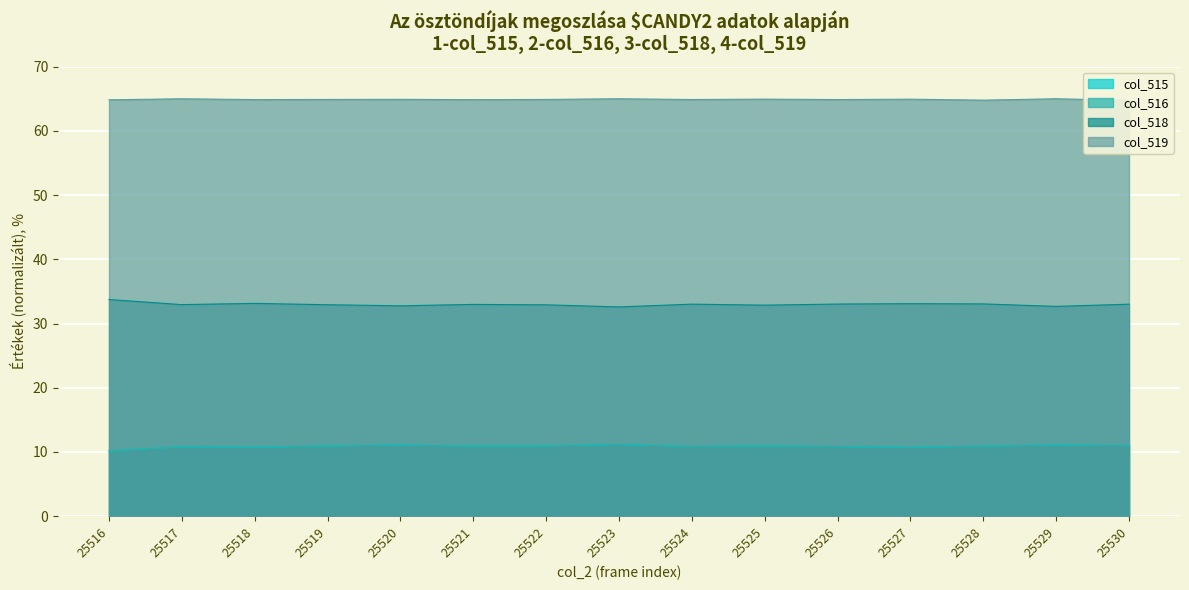

Where is the first local minimum for col_518?

25517